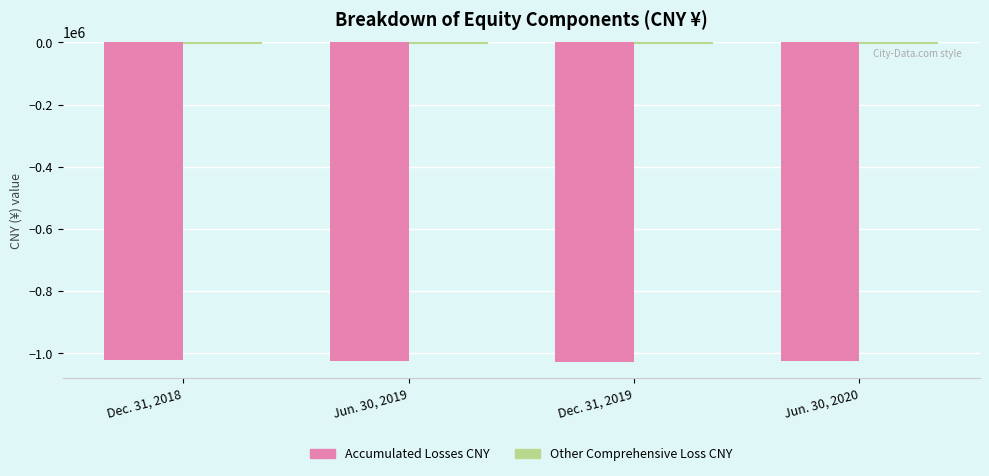

Rank the categories by Accumulated Losses CNY value from lowest to highest.

Dec. 31, 2019, Jun. 30, 2019, Jun. 30, 2020, Dec. 31, 2018